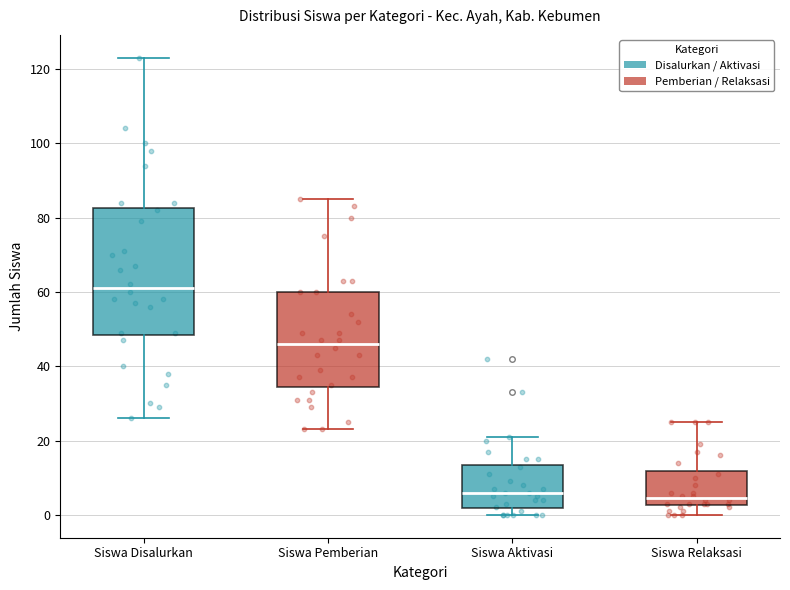

Where does the median line of the box for Siswa Aktivasi sit on the y-axis? The values are not printed on the chart, so give them approximately, as read against the axis.

6